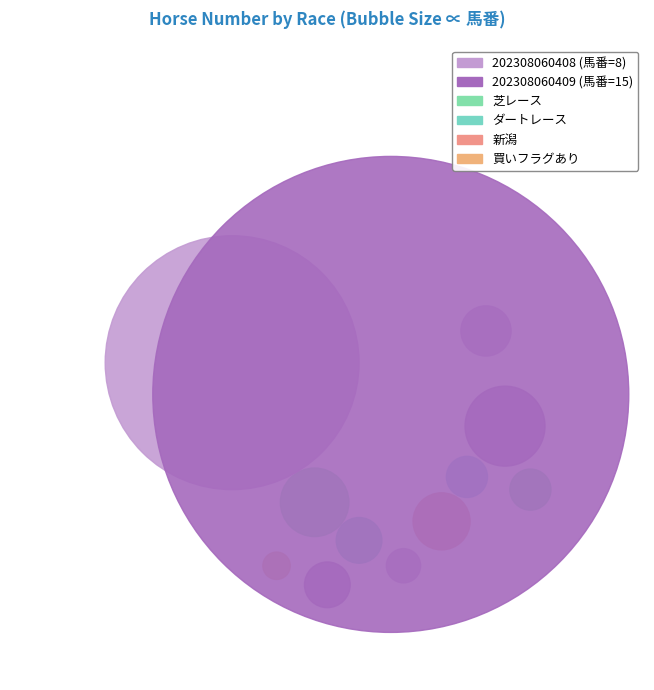

Combined, do 202308060408 and 202308060409 account for over 50%?

Yes